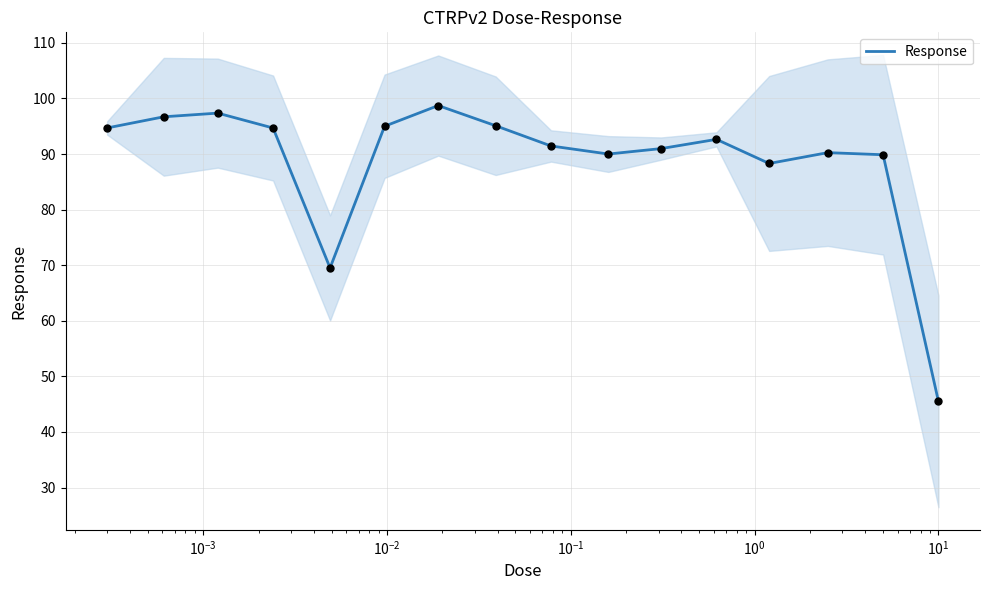

What is the maximum value for Response?

98.7